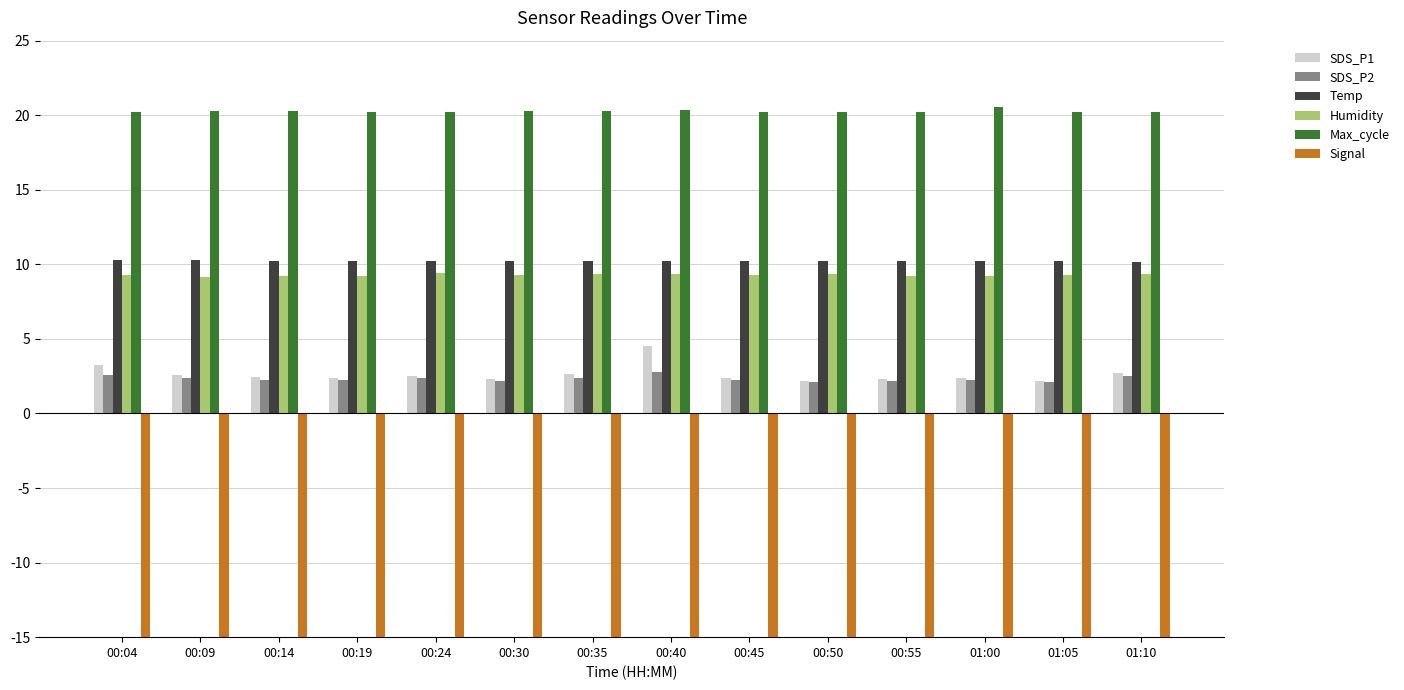

Which series has the largest total across all categories?

Max_cycle